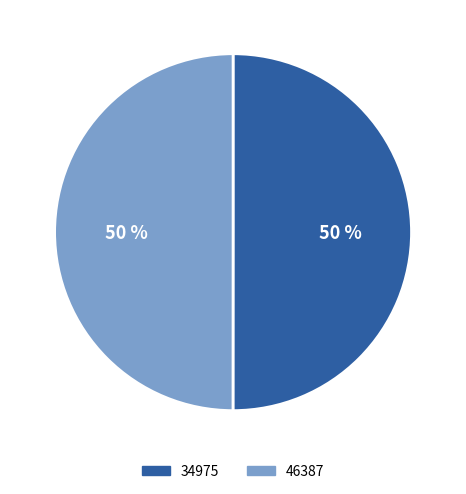

The 34975 slice represents 45% of the pie. True or false?

False